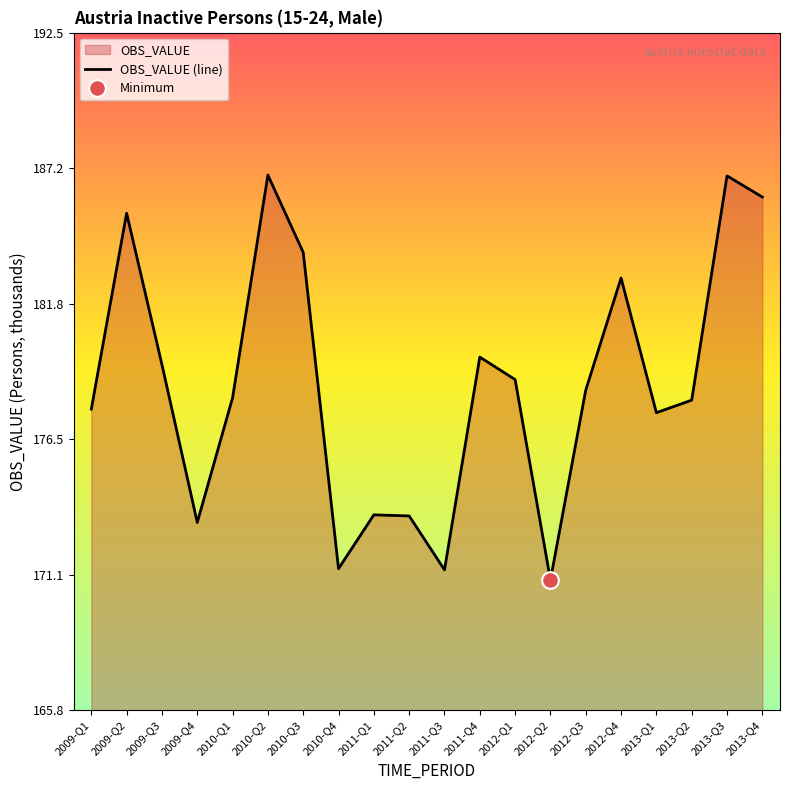

At which category does the chart reach its minimum across all series?

2012-Q2